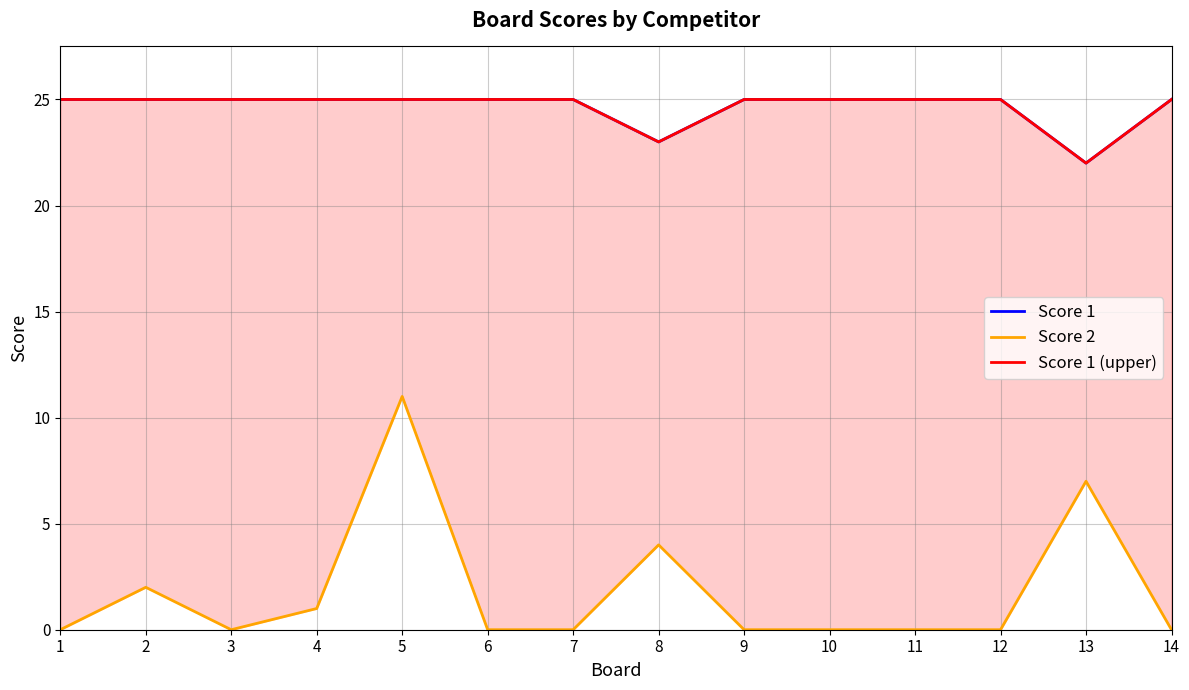

Reading left to right, what are all the values shown in this chart?

Score 1: 25	25	25	25	25	25	25	23	25	25	25	25	22	25
Score 2: 0	2	0	1	11	0	0	4	0	0	0	0	7	0
Score 1 (upper): 25	25	25	25	25	25	25	23	25	25	25	25	22	25